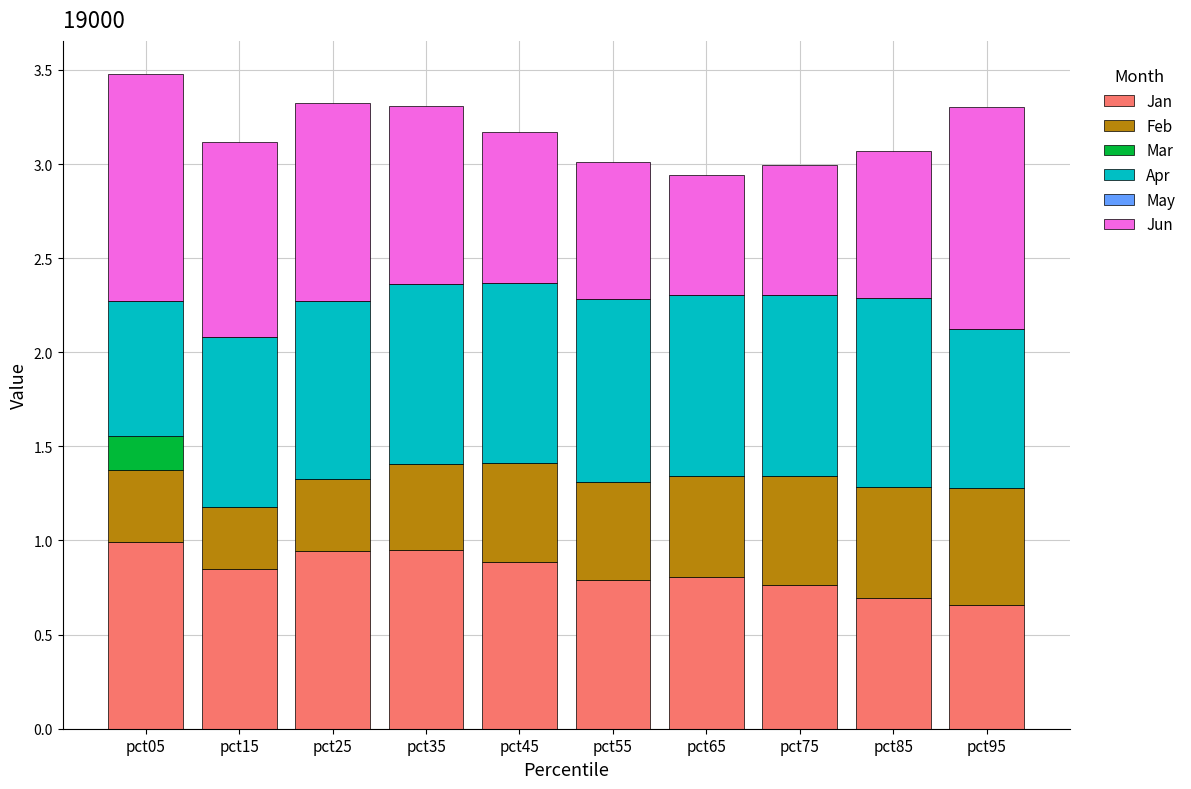

The Jan series shows 0.4 at pct95. True or false?

False